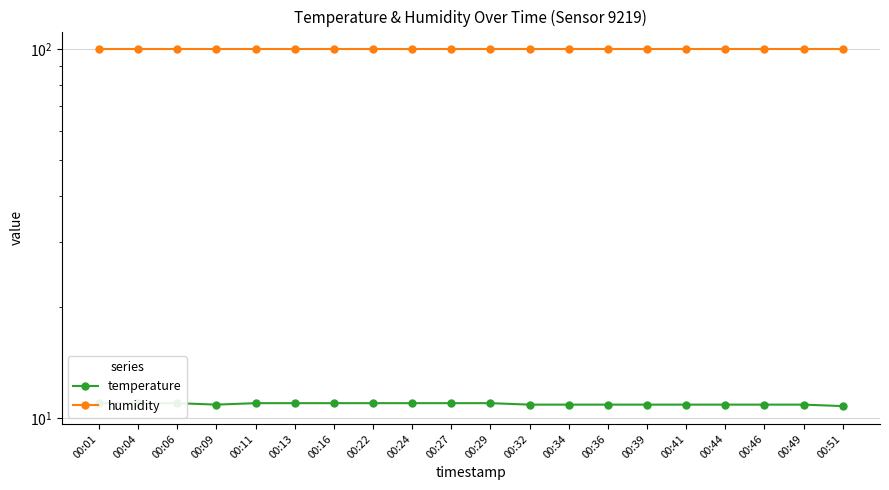

True or false: temperature and humidity intersect in this chart.

False